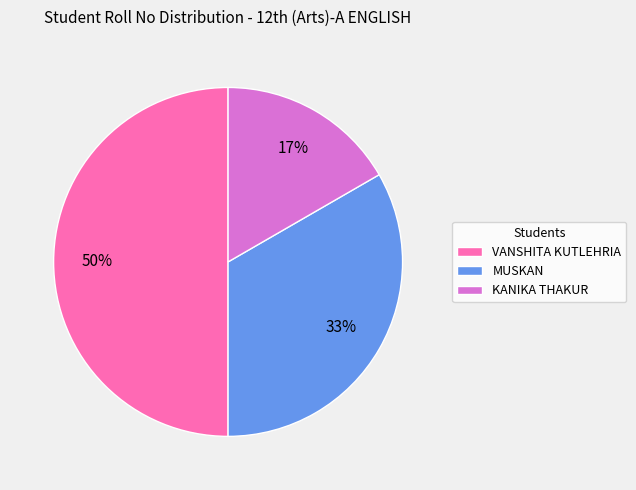

What percentage is the MUSKAN slice, to the nearest percent?

33%